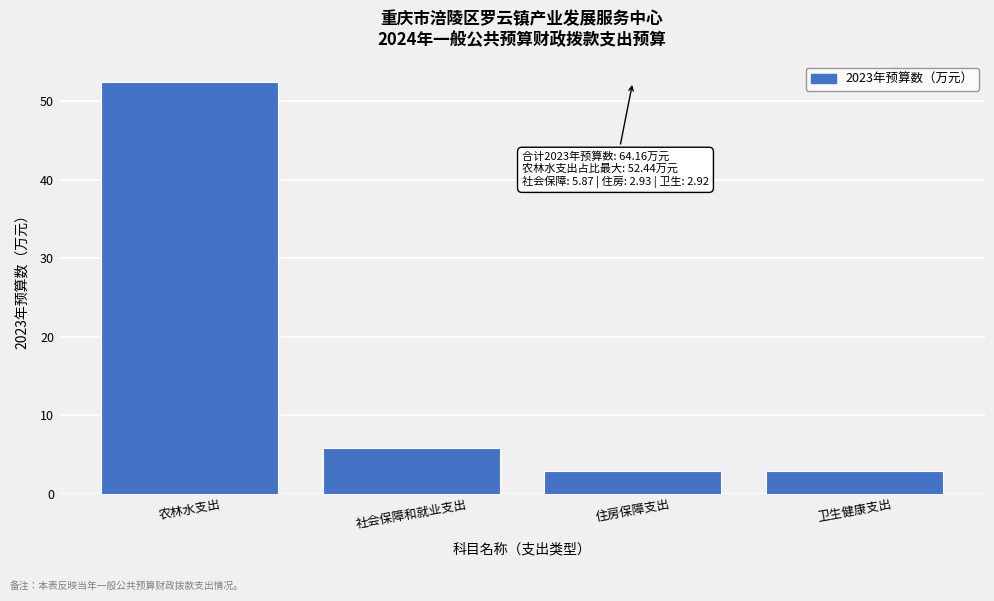

Reading left to right, list all the values displayed in this chart.

52.4	5.9	2.9	2.9